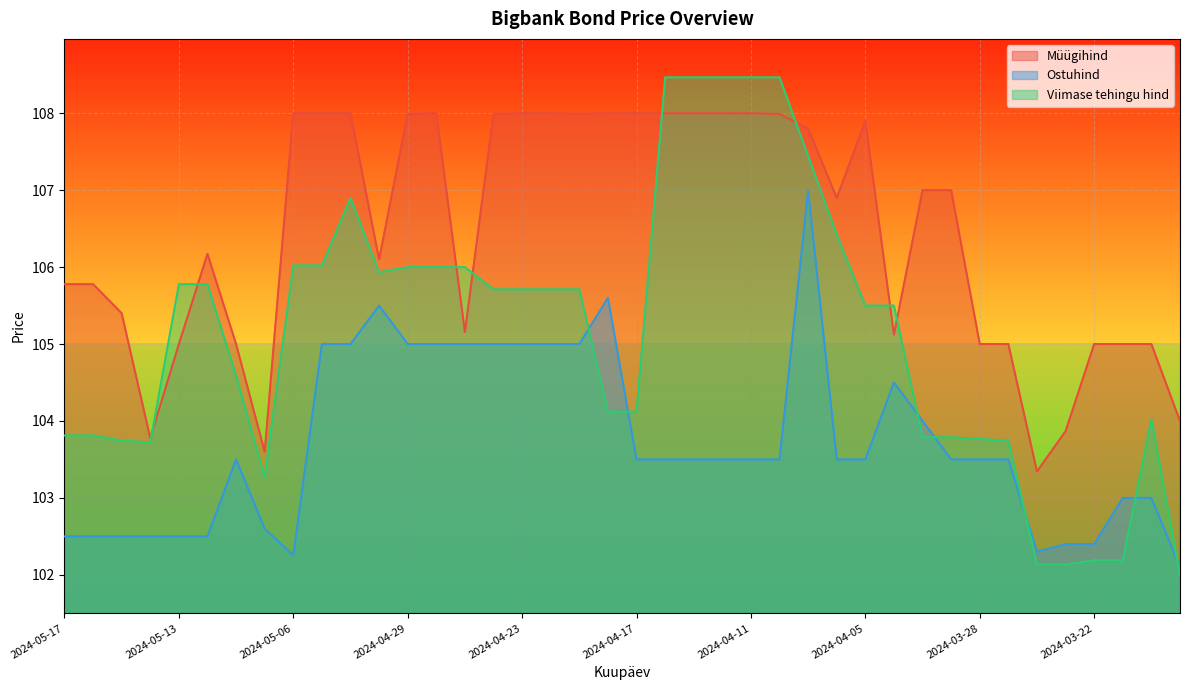

How many times do Viimase tehingu hind and Müügihind cross each other?

8